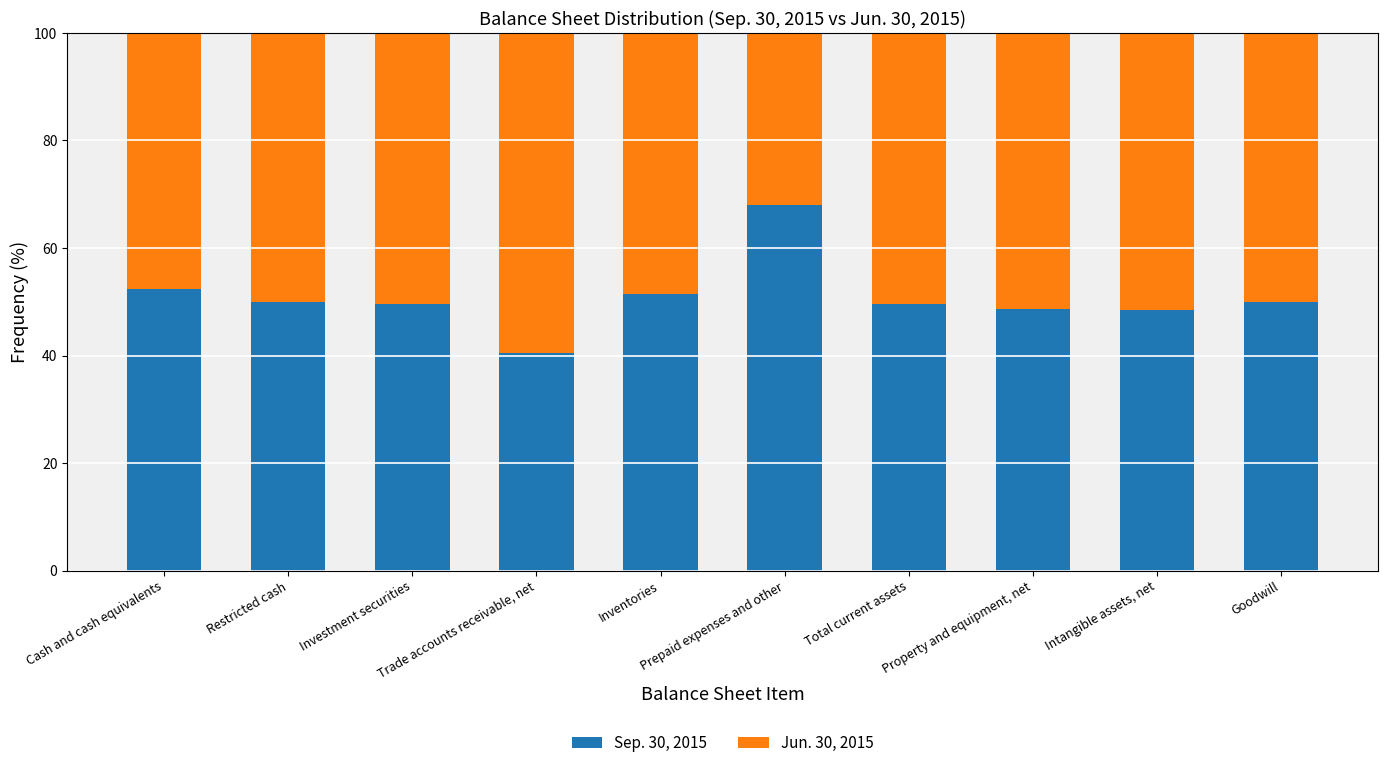

What is the sum of all Sep. 30, 2015 values?

508.4